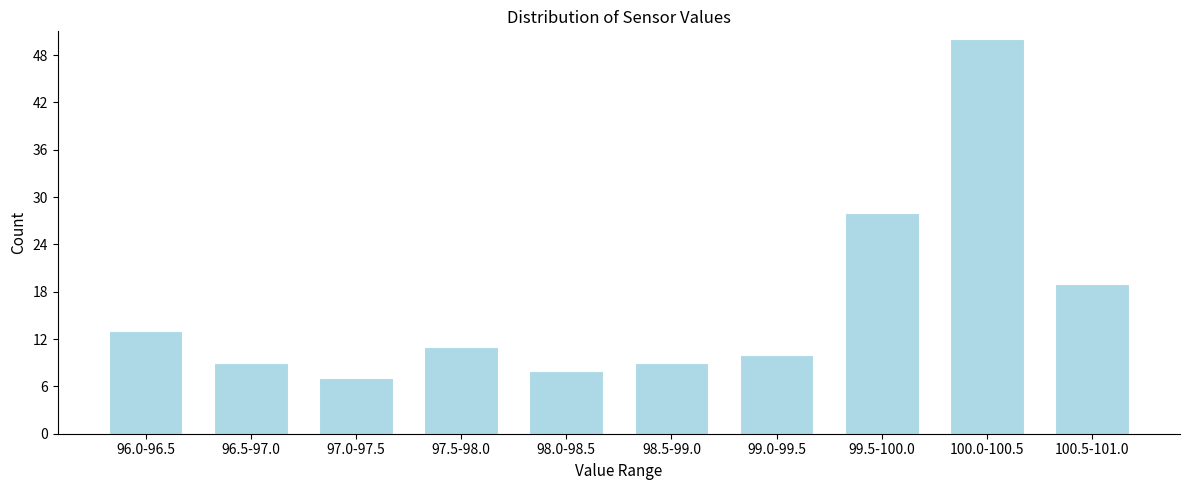

Reading left to right, list all the values displayed in this chart.

13	9	7	11	8	9	10	28	50	19